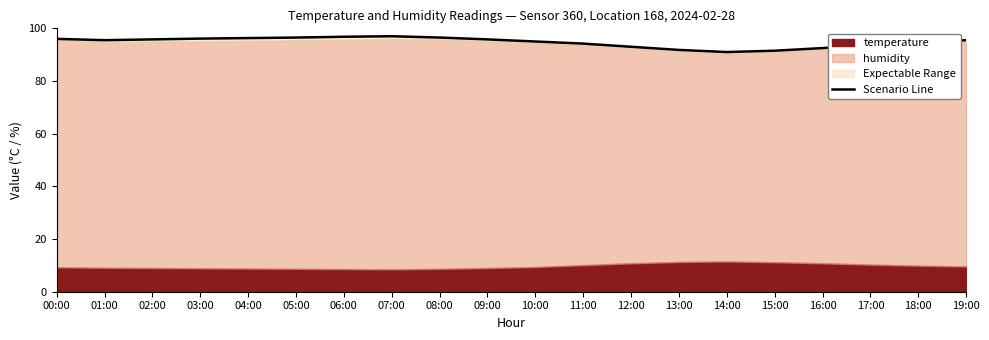

Where is the data nearest to the value 94?

11:00